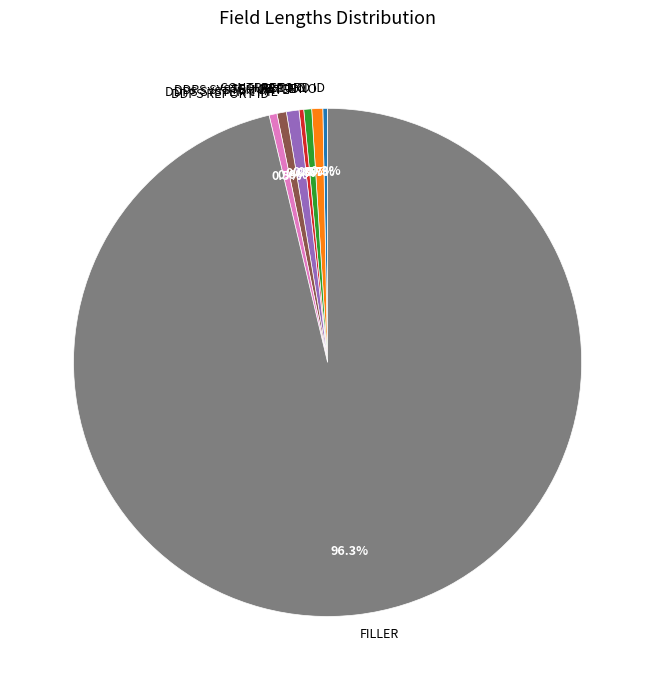

What is the ratio of the value at DDPS SYSTEM DATE to the value at CONTRACT NO?

1.6